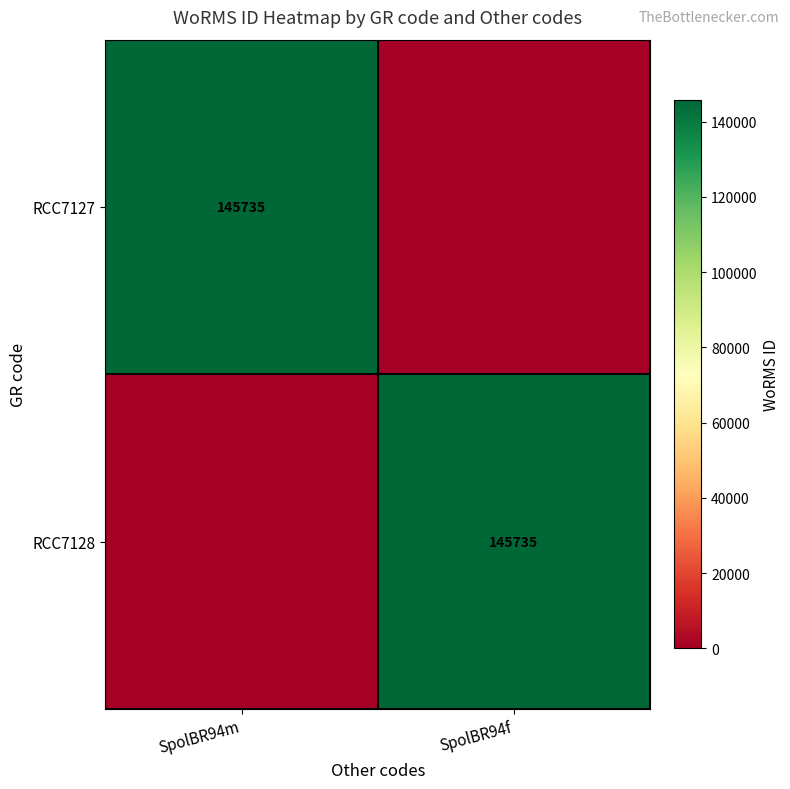

The RCC7128 series shows 207560 at SpolBR94f. True or false?

False